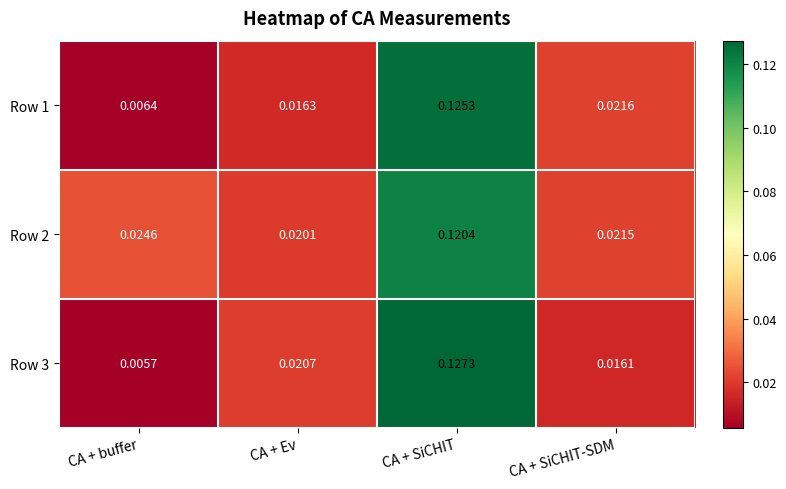

At which label is Row 1 closest to 0?

CA + buffer